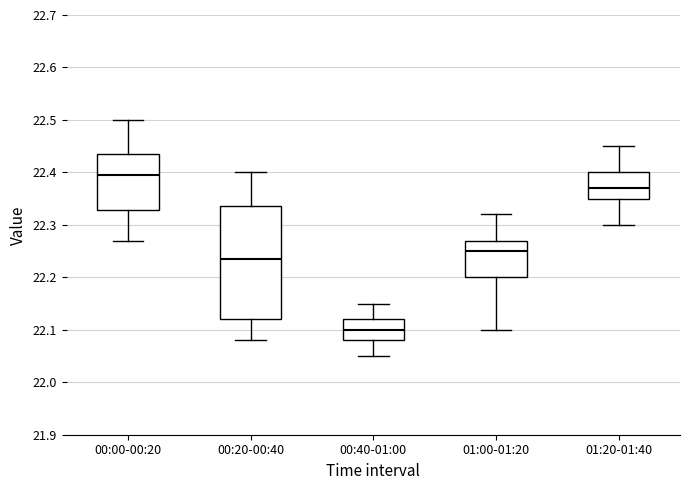

Which box has the highest median line?

00:00-00:20